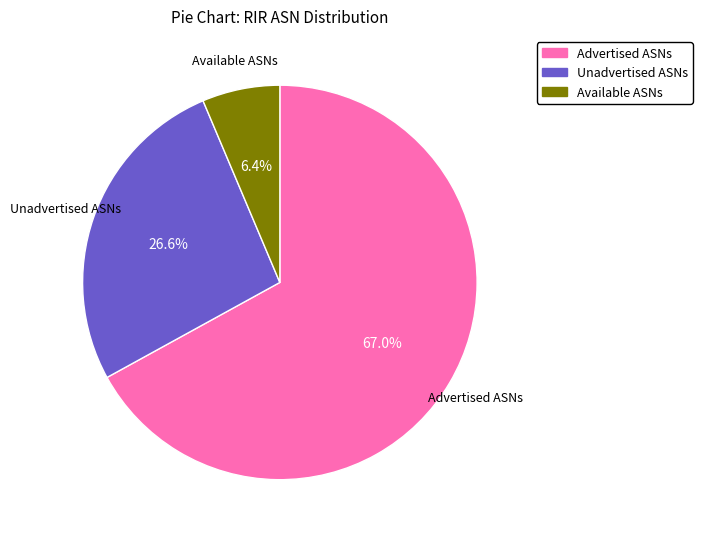

What percentage is the Unadvertised ASNs slice, to the nearest percent?

27%